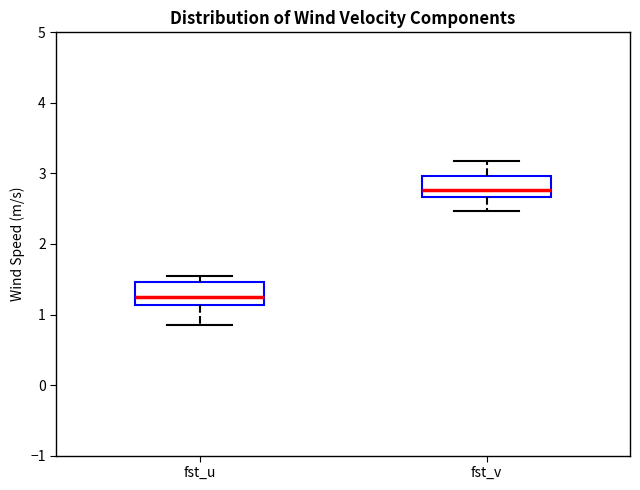

Reading left to right, transcribe this box plot: for each box, give where its median line is, the range the box spans, and where its two whiskers end, as read against the y-axis. The values are not printed on the chart, so give them approximately, as read against the axis.

fst_u: median 1.3, box 1.1 to 1.5, whiskers 0.9 to 1.5 (just above the box's upper edge)
fst_v: median 2.8, box 2.7 to 3.0, whiskers 2.5 to 3.2